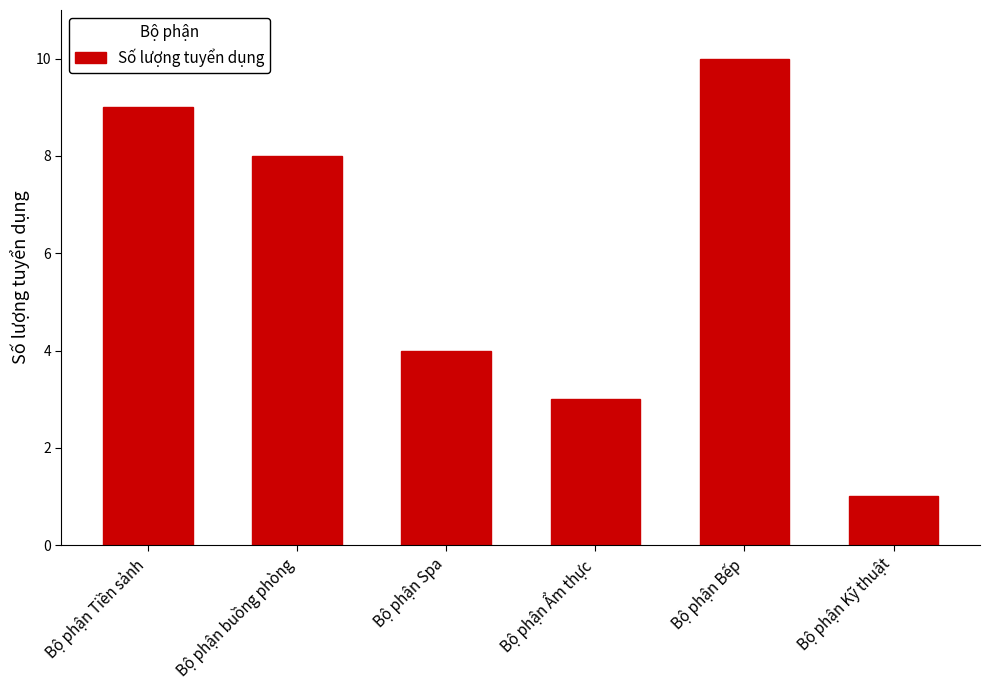

List the labels in order of value, largest first.

Bộ phận Bếp, Bộ phận Tiền sảnh, Bộ phận buồng phòng, Bộ phận Spa, Bộ phận Ẩm thực, Bộ phận Kỹ thuật